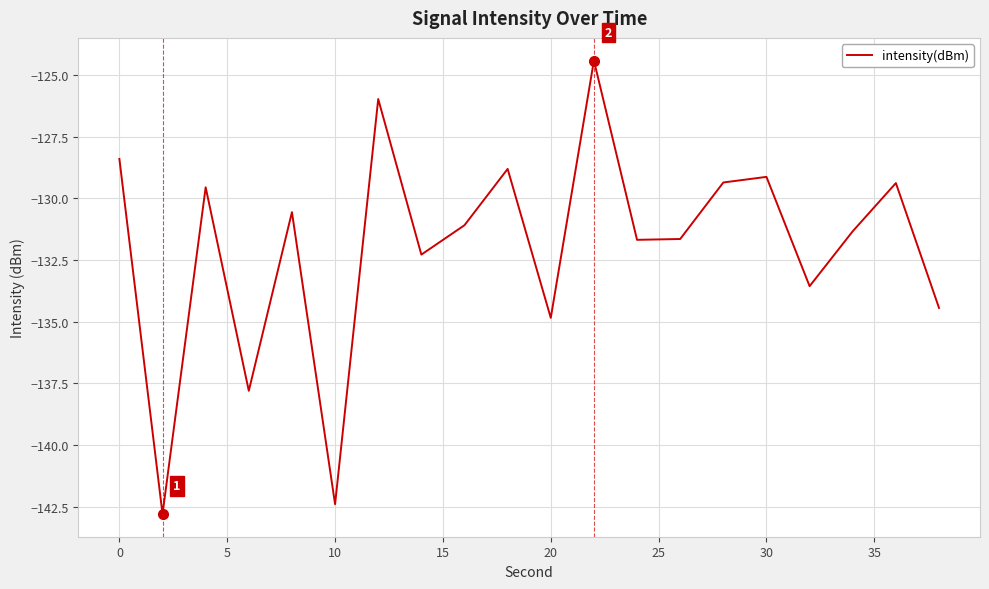

True or false: there are more than 1 points higher than both neighbors.

True